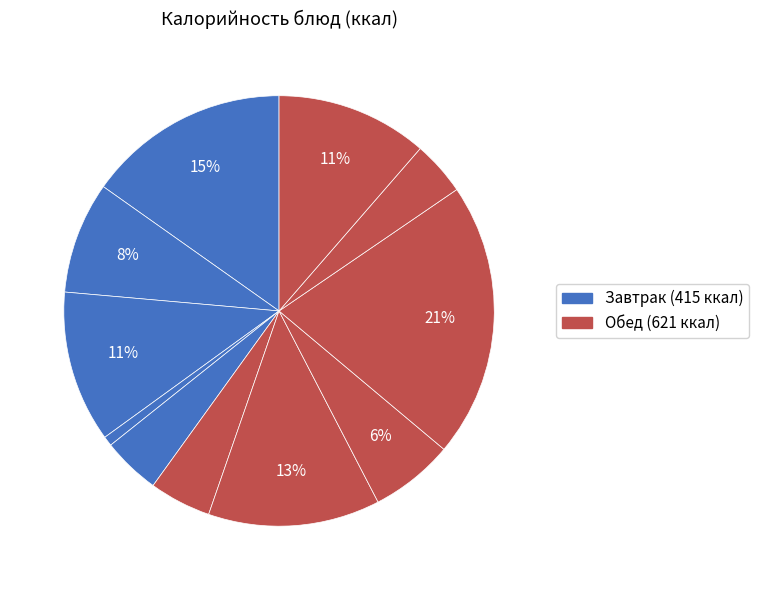

How many segments does this pie chart have?

11